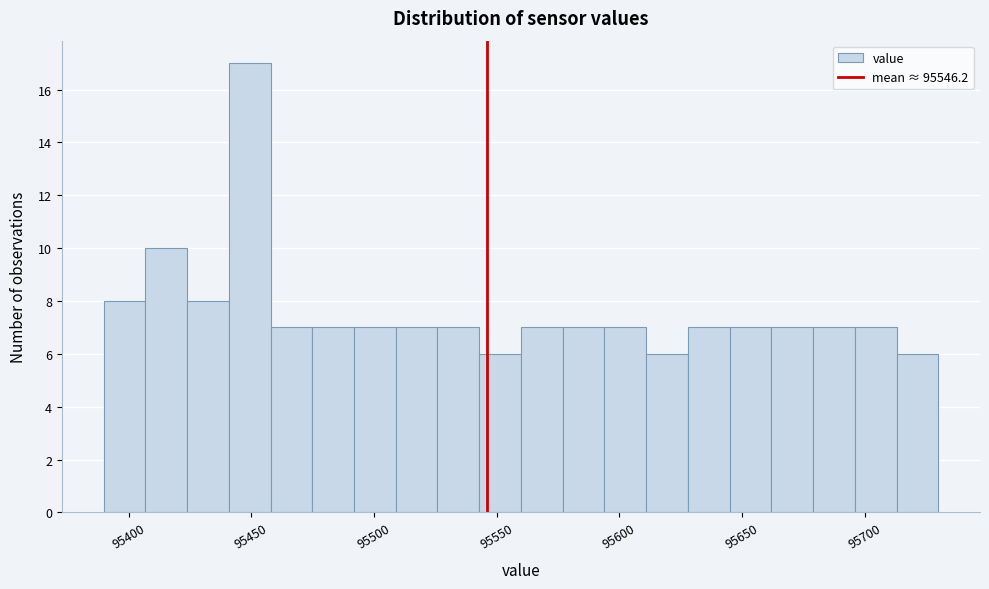

Read against the x-axis, roughly where is the centre of the tallest bar?

95450